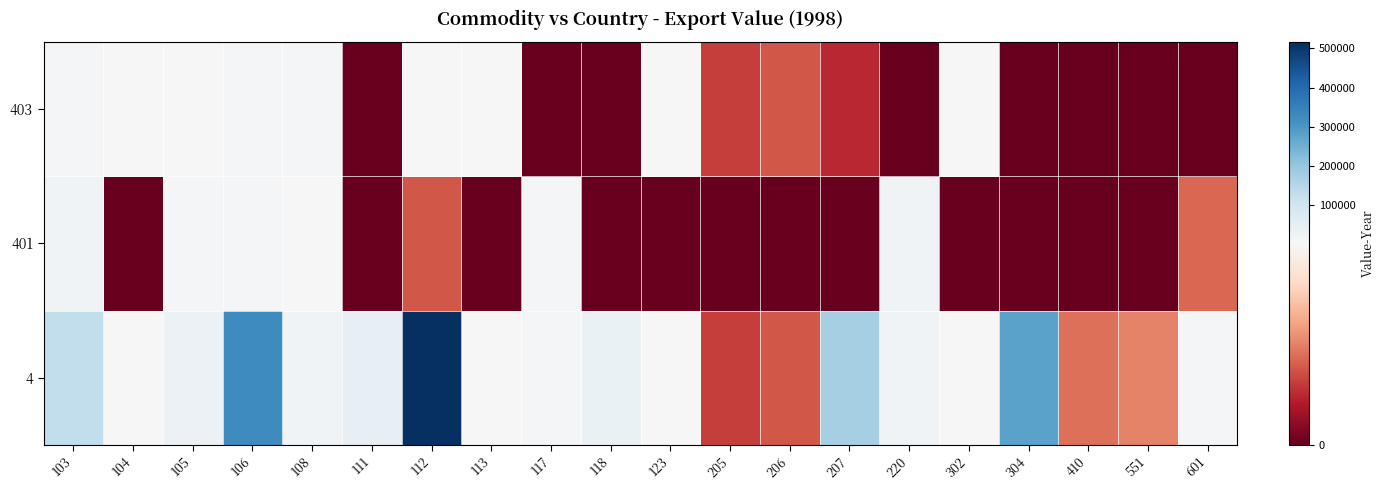

What is the spread (max minus min) of values at 112?

516319